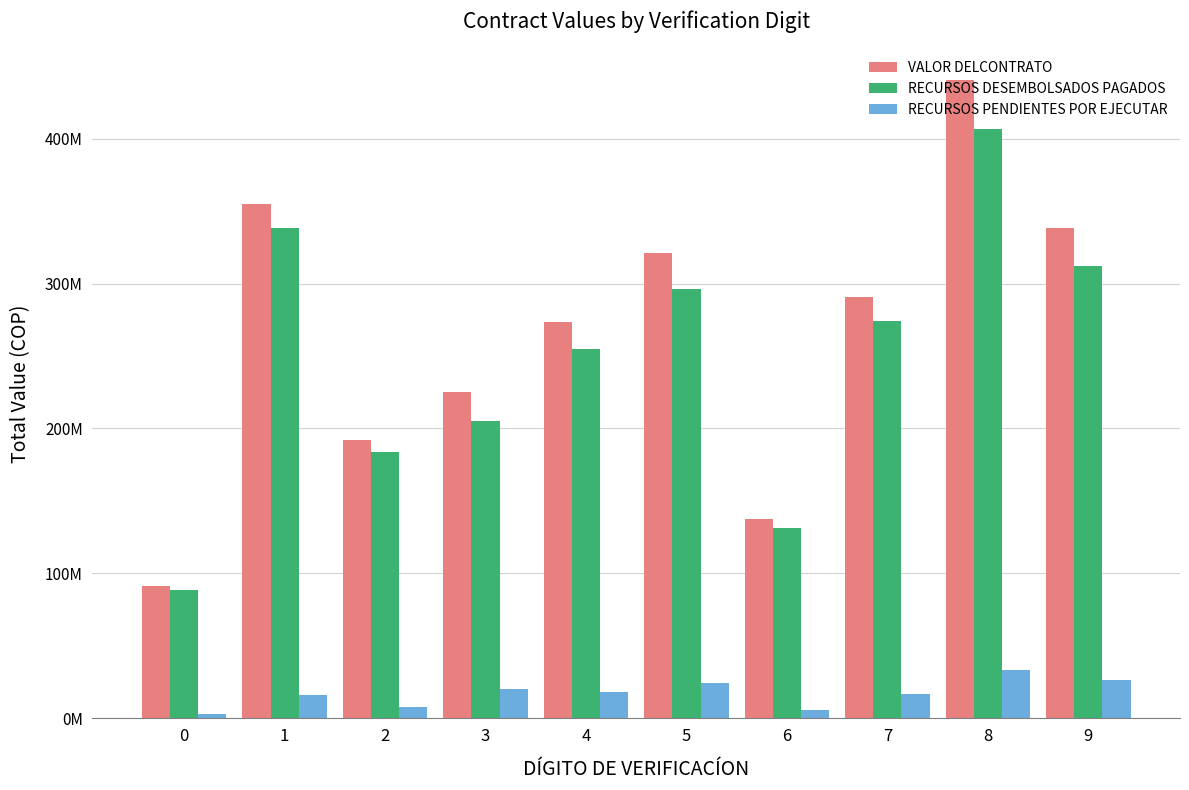

What is the difference between the maximum and minimum values in the VALOR DELCONTRATO series?

348863334